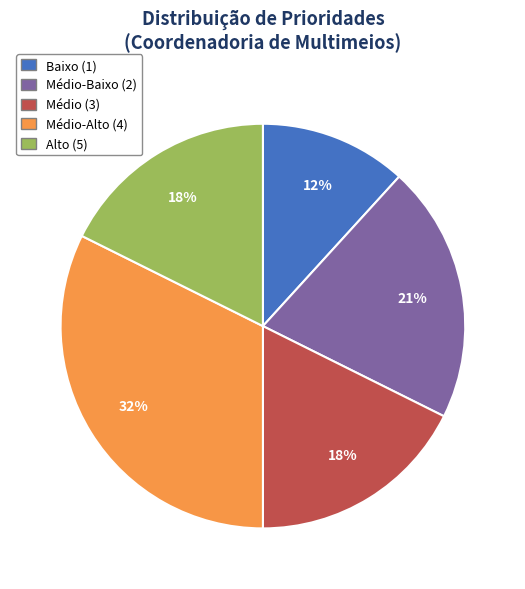

Which slice is the largest?

Médio-Alto (4)